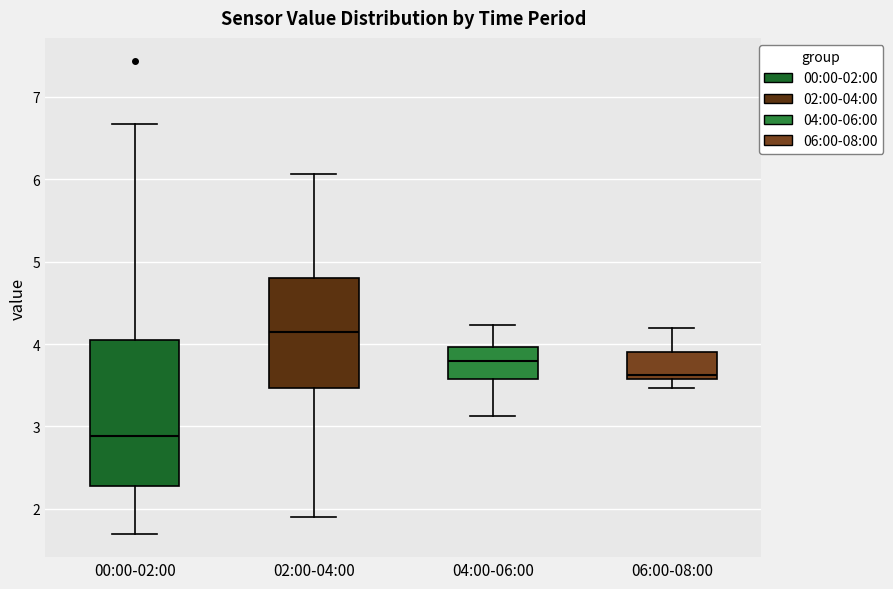

Comparing the boxes themselves (not the whiskers), which one is the tallest?

00:00-02:00